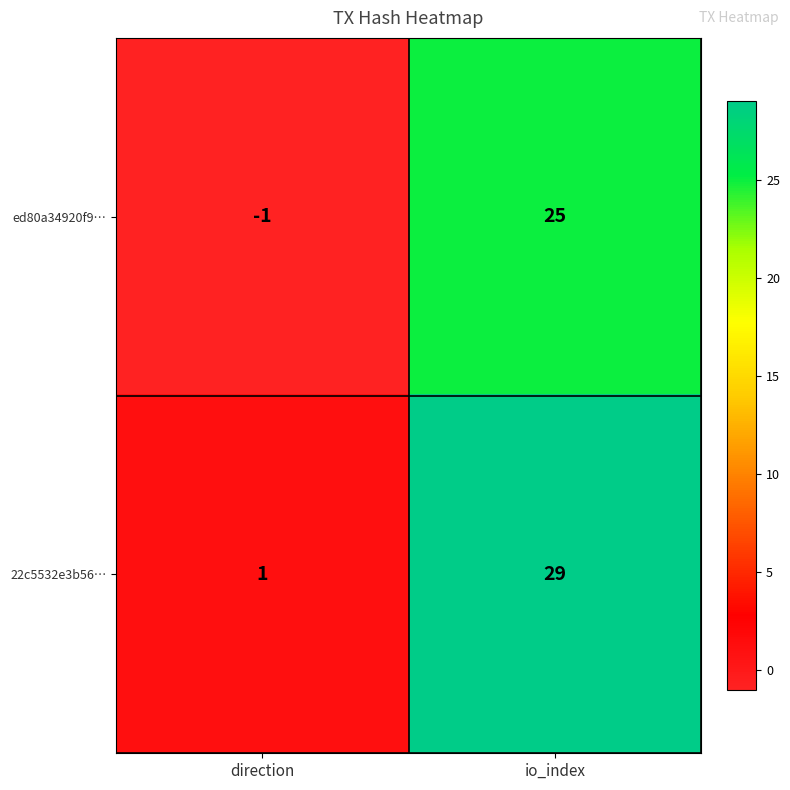

What is the sum of the ed80a34920f9… values at direction and io_index?

24